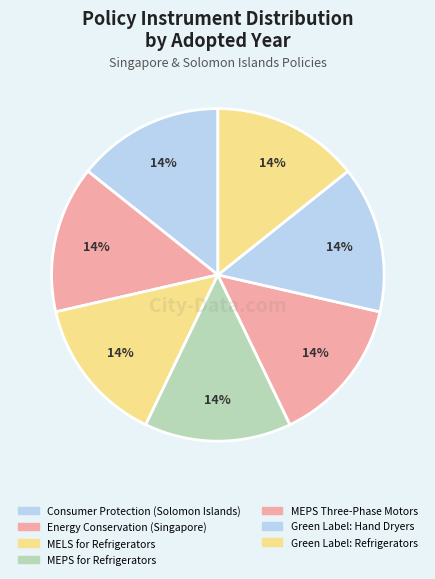

How many slices are in this pie chart?

7